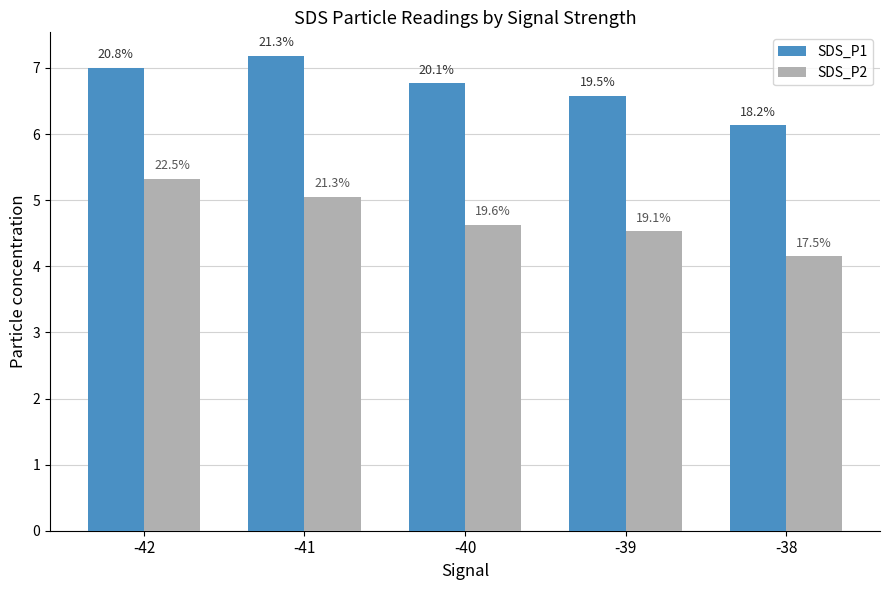

What is the value of the SDS_P1 bar at the 2nd from the left?

7.2